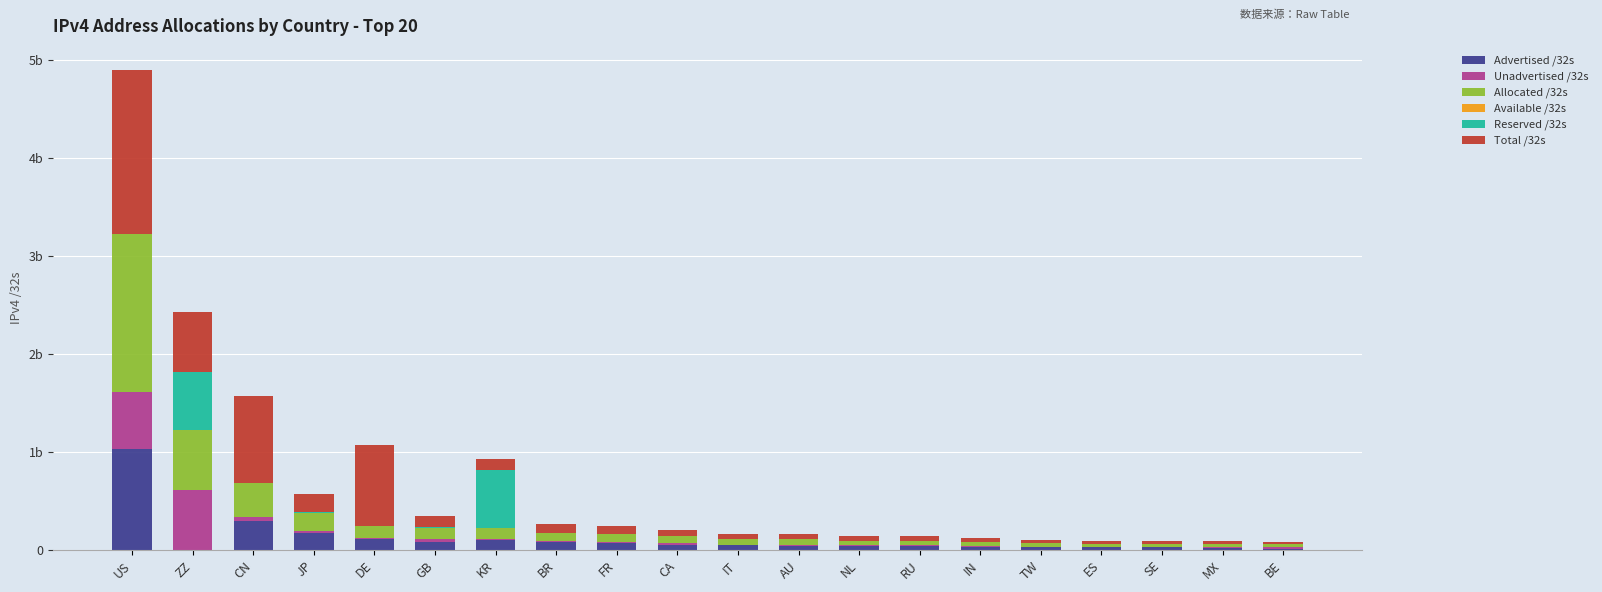

The value of Total /32s at JP is 101475708. True or false?

False